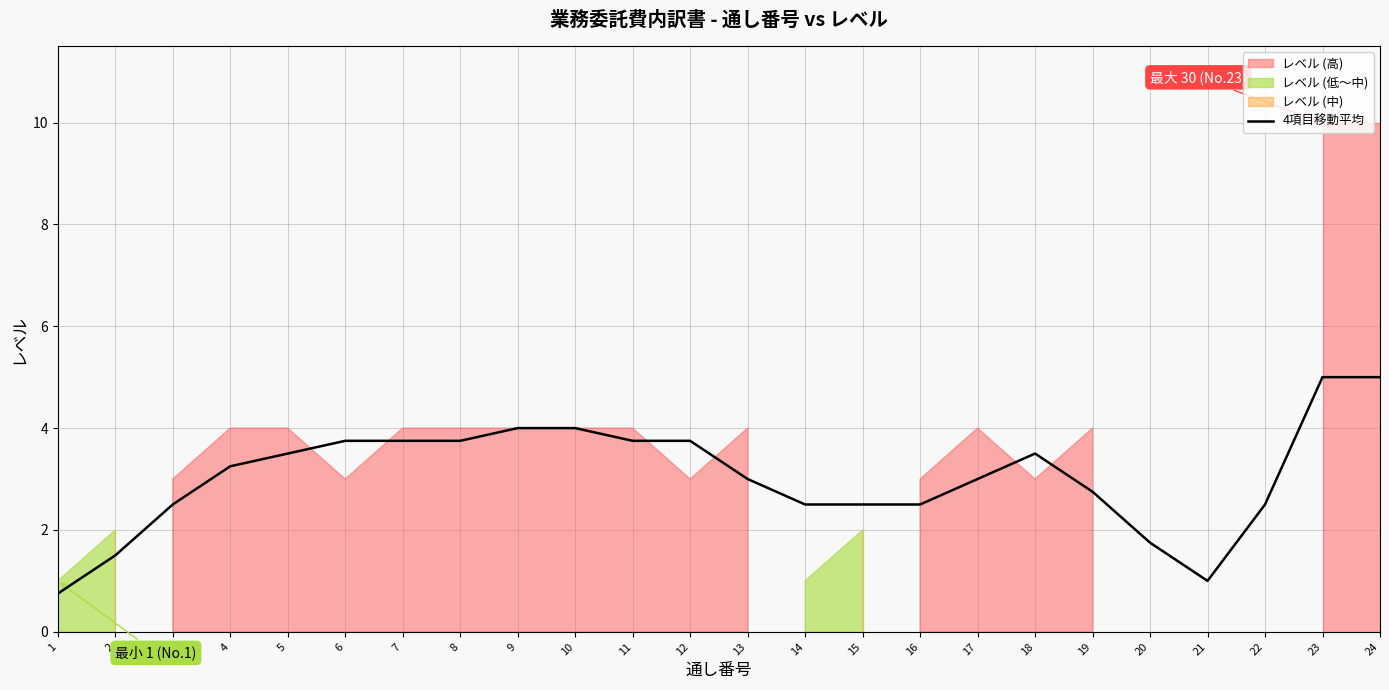

What is the change in value from 22 to 24?

+2.5